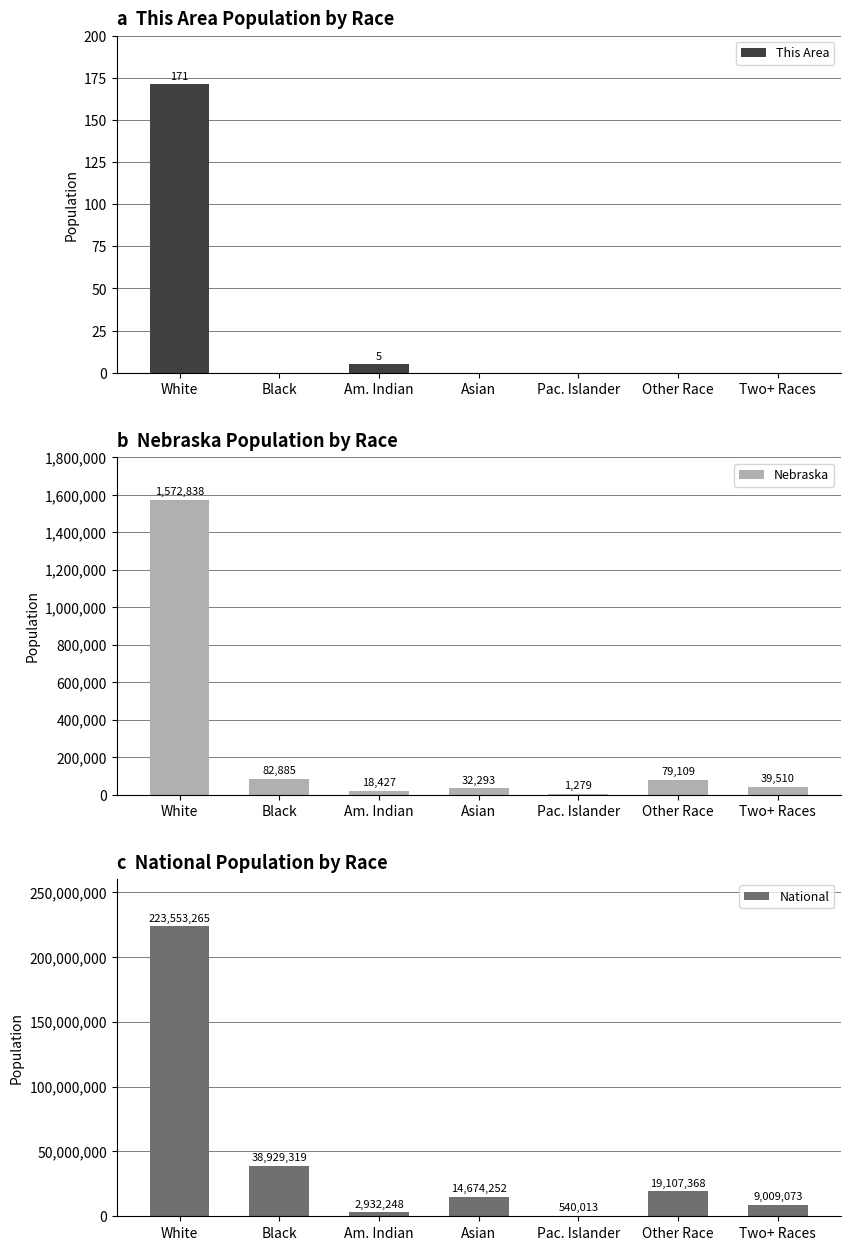

Reading right to left, extract all data points from this chart.

This Area: Two+ Races=0	Other Race=0	Pac. Islander=0	Asian=0	Am. Indian=5	Black=0	White=171
Nebraska: Two+ Races=39510	Other Race=79109	Pac. Islander=1279	Asian=32293	Am. Indian=18427	Black=82885	White=1572838
National: Two+ Races=9009073	Other Race=19107368	Pac. Islander=540013	Asian=14674252	Am. Indian=2932248	Black=38929319	White=223553265